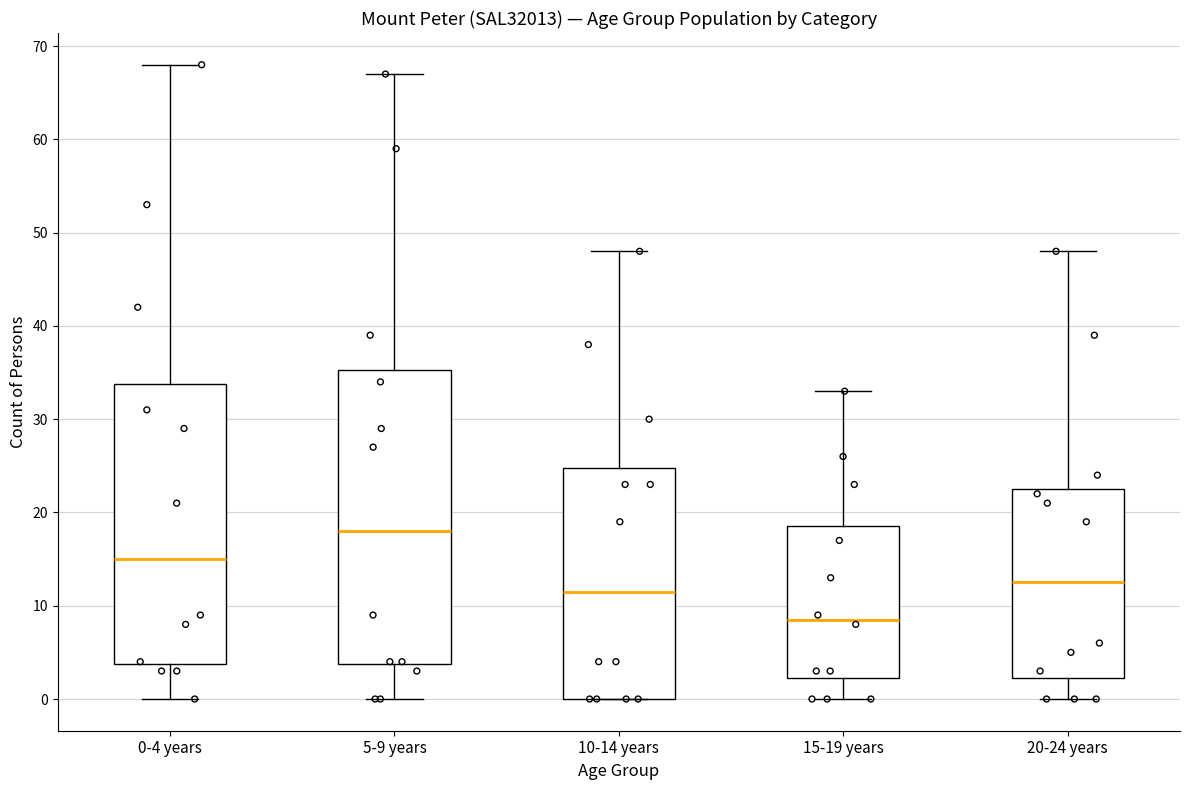

Where does the lower whisker of the box for 5-9 years end on the y-axis? The values are not printed on the chart, so give them approximately, as read against the axis.

0